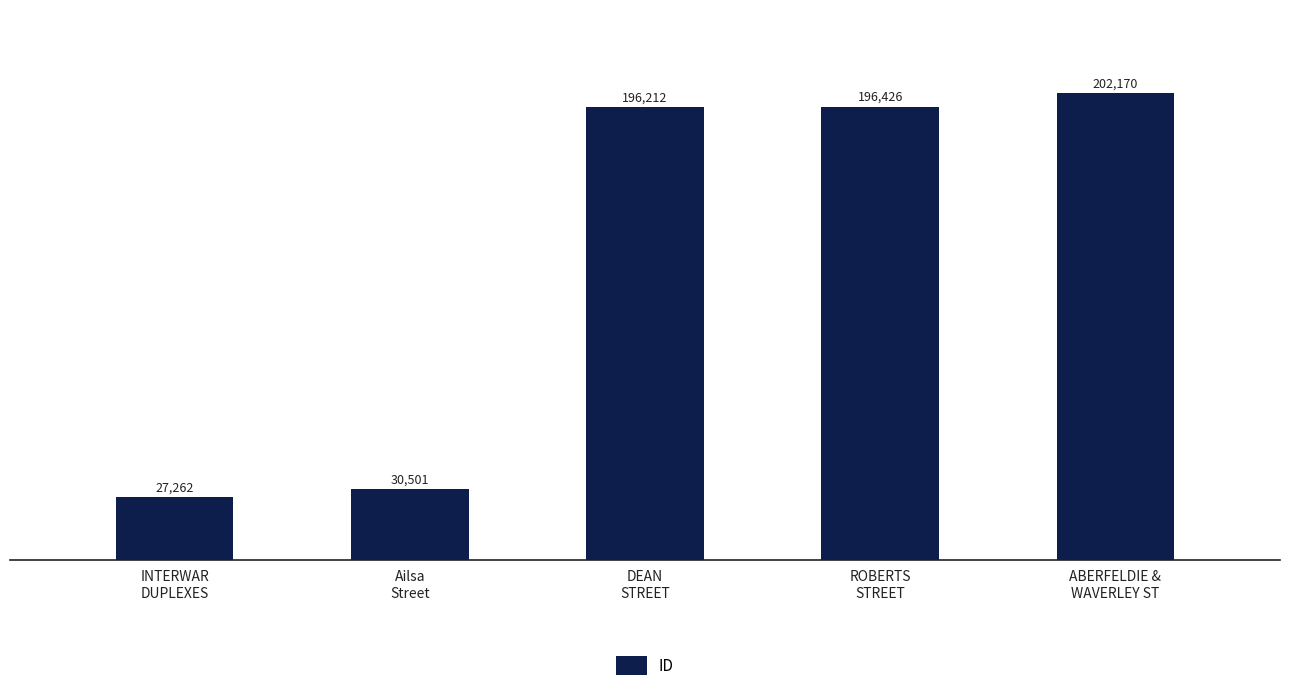

Reading left to right, list all the values displayed in this chart.

INTERWAR
DUPLEXES=27262	Ailsa
Street=30501	DEAN
STREET=196212	ROBERTS
STREET=196426	ABERFELDIE &
WAVERLEY ST=202170